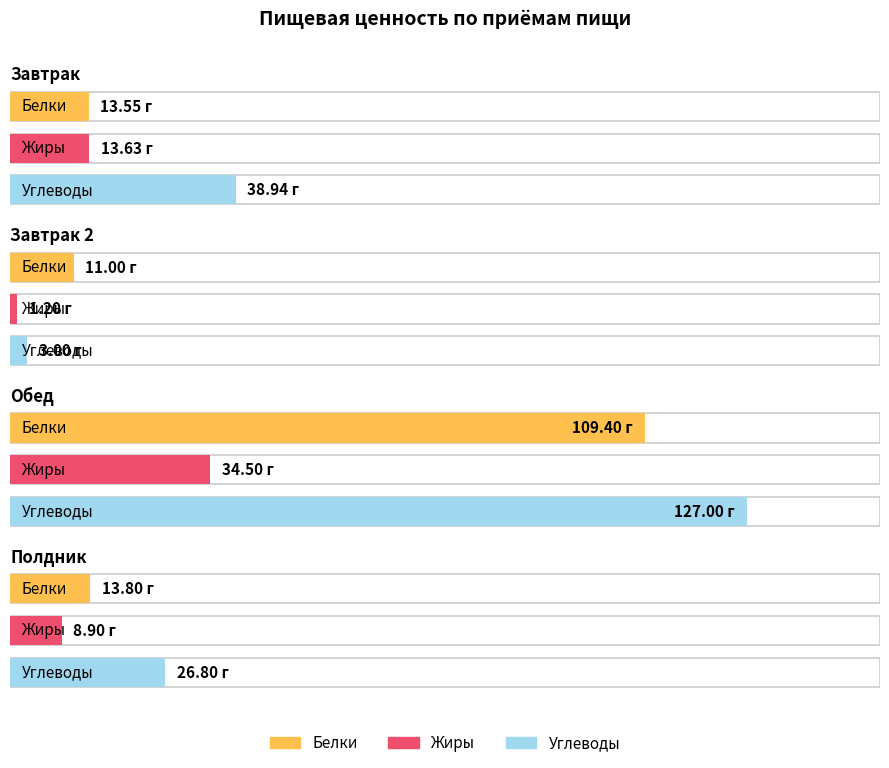

What are all the series names shown in the legend?

Белки, Жиры, Углеводы